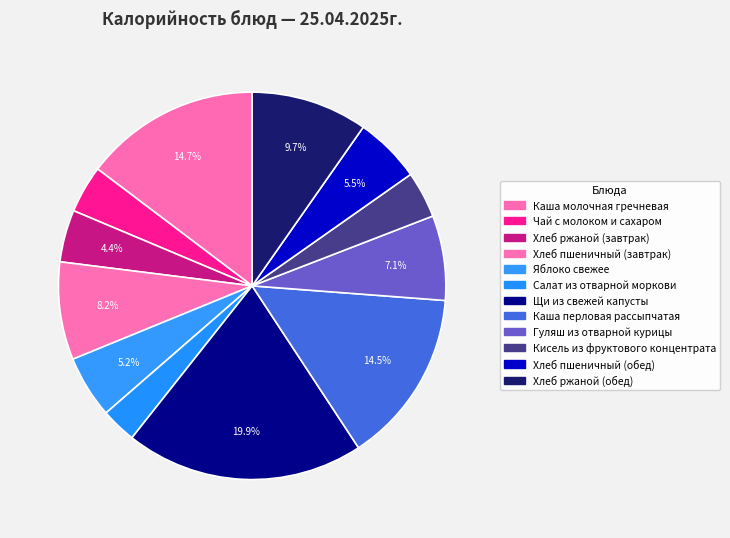

What percentage is the Хлеб пшеничный (завтрак) slice, to the nearest percent?

8%